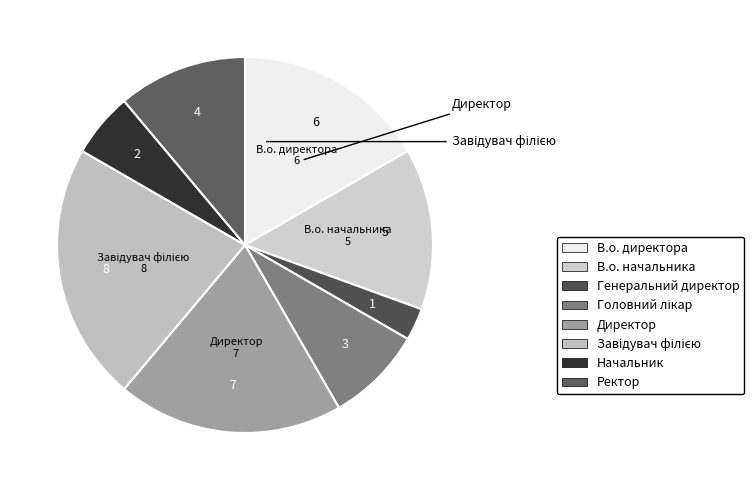

What is the change in value from Директор to Ректор?

-3